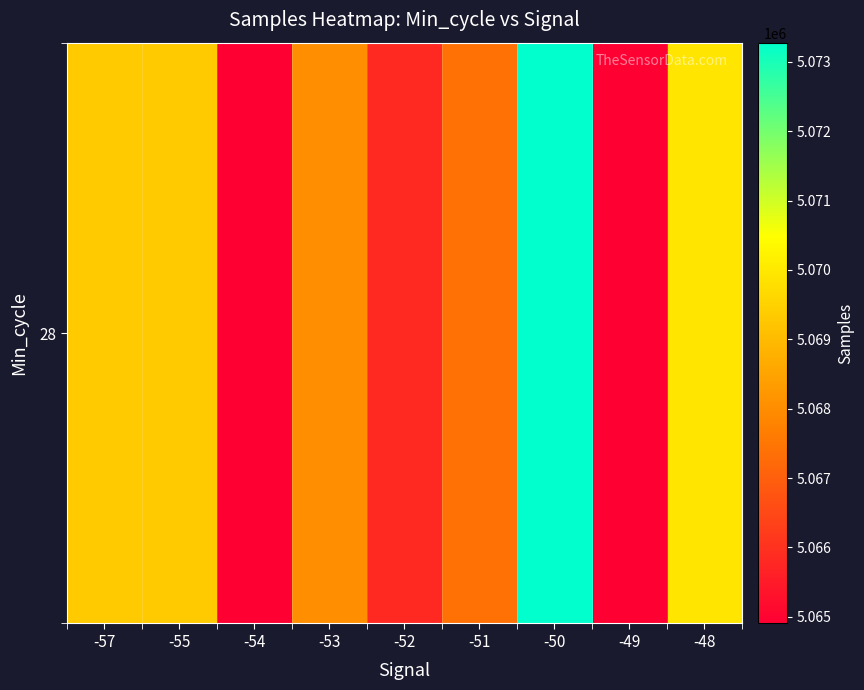

What is the maximum value shown in the chart?

5073277